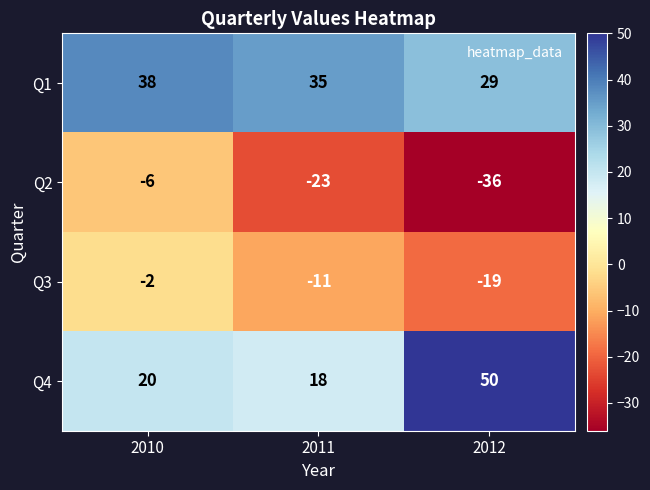

What is the spread (max minus min) of values at 2012?

86